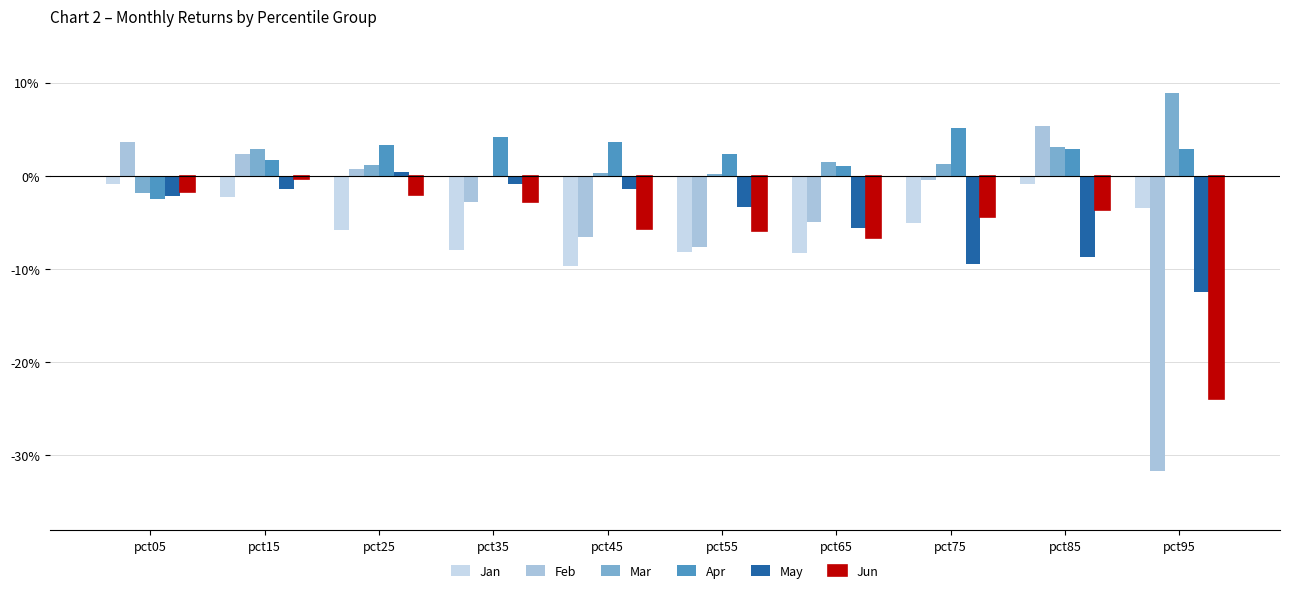

At which label is Mar closest to 0?

pct35